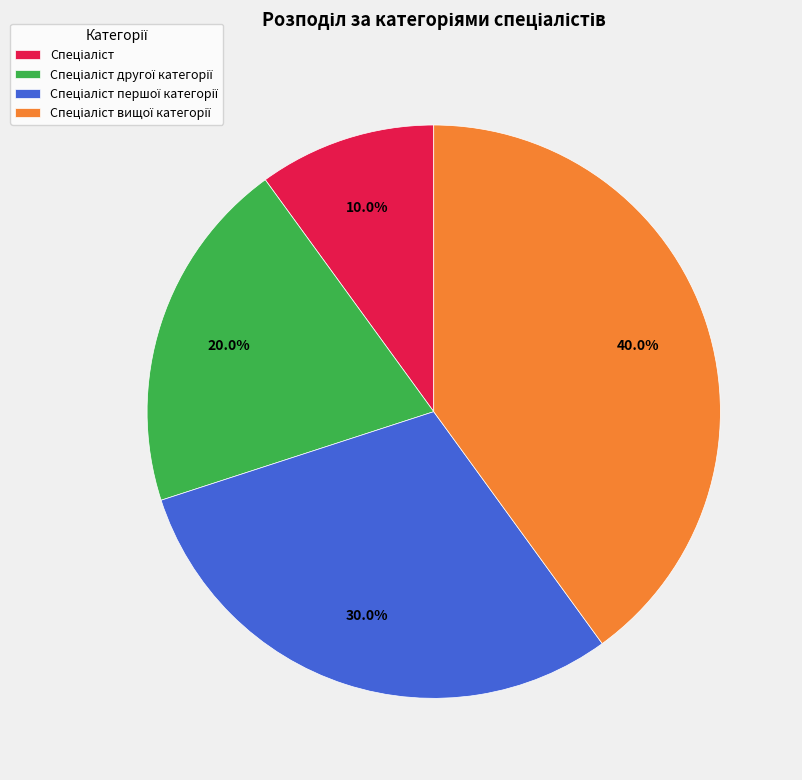

Is there any slice that represents more than half of the pie?

No